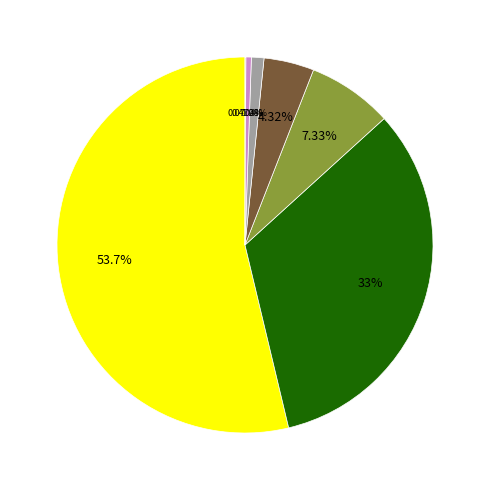

Does any single category account for the majority?

Yes